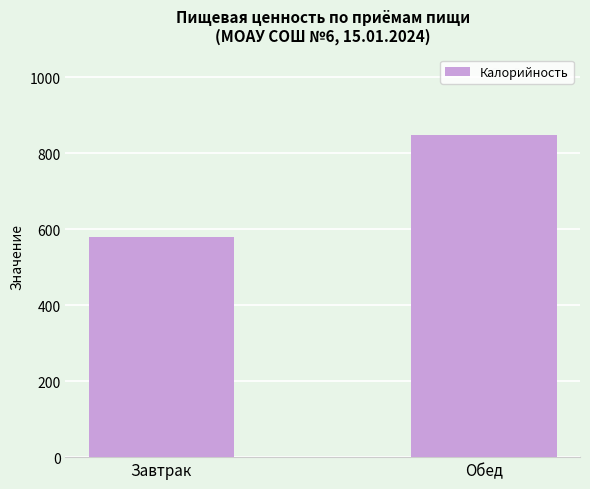

How many bars are there in total?

2